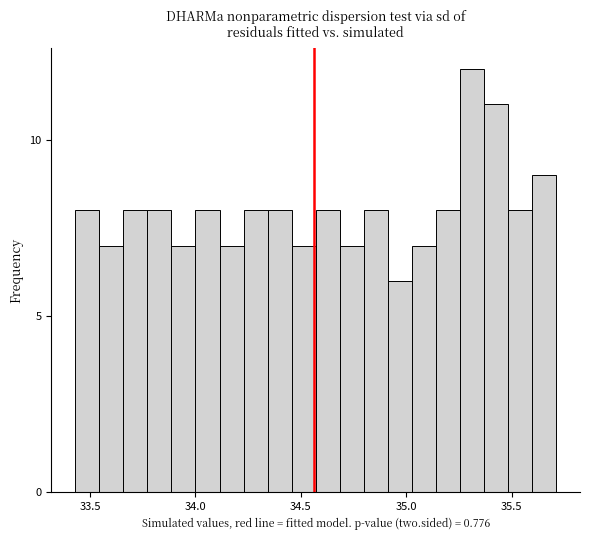

Read against the x-axis, roughly where is the centre of the tallest bar?

35.30